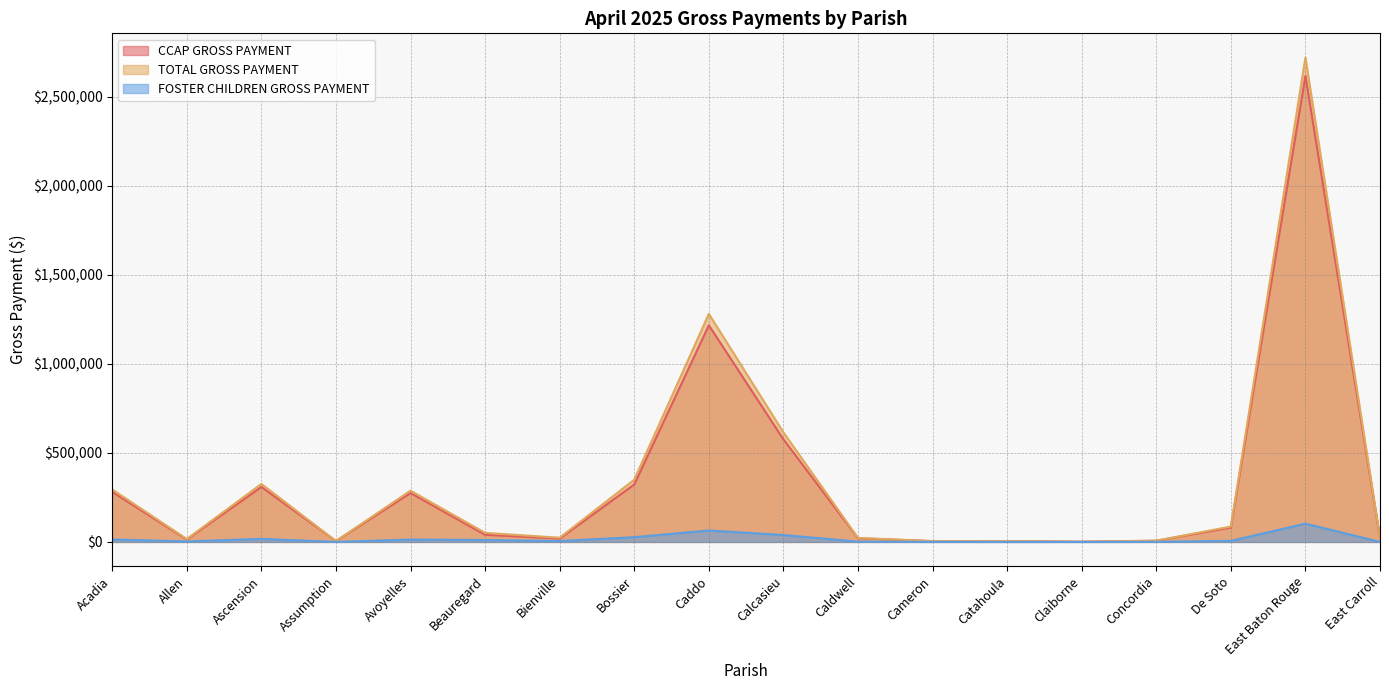

True or false: CCAP GROSS PAYMENT has a value of 322601.0 at Bossier.

True